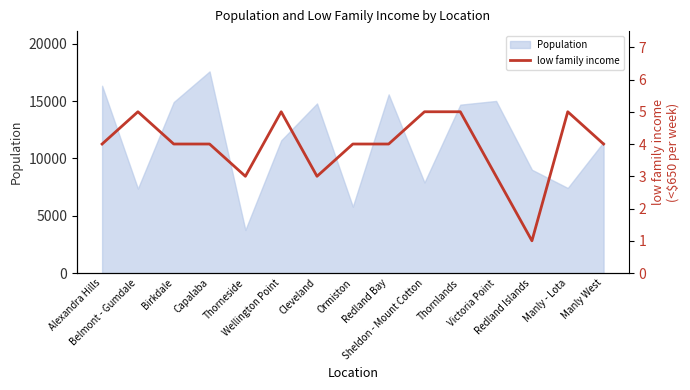

How many values are between 3 and 5?

14